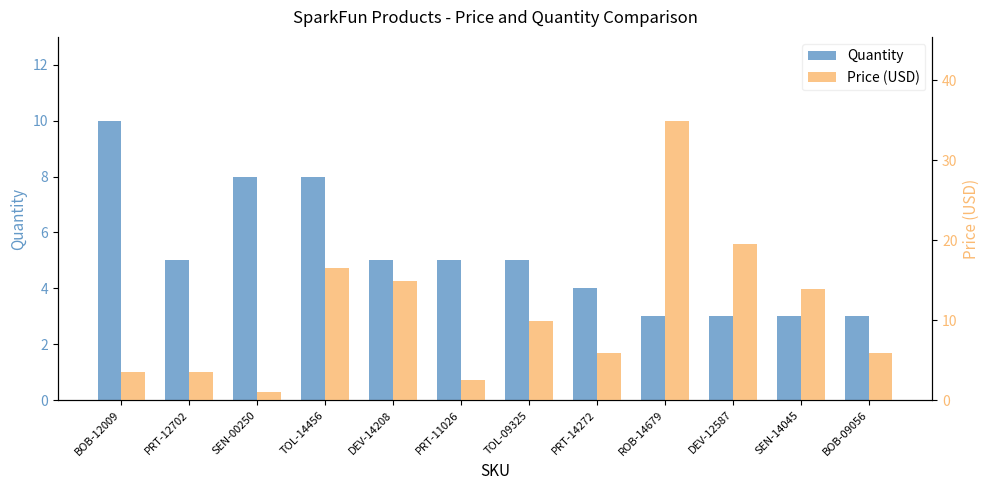

What position from the right is ROB-14679?

4